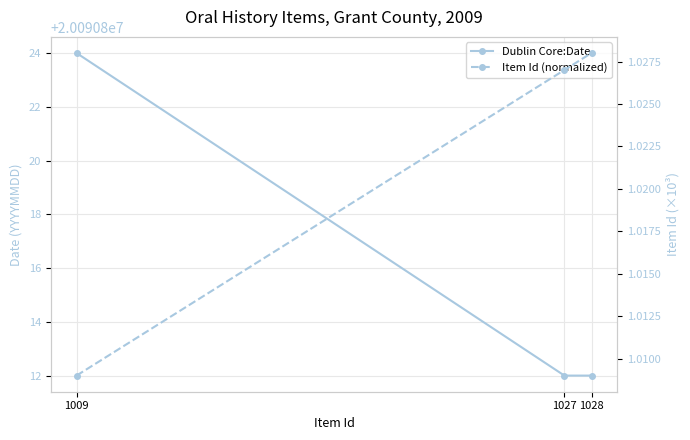

Read the Item Id (normalized) value at 1028.

1.0